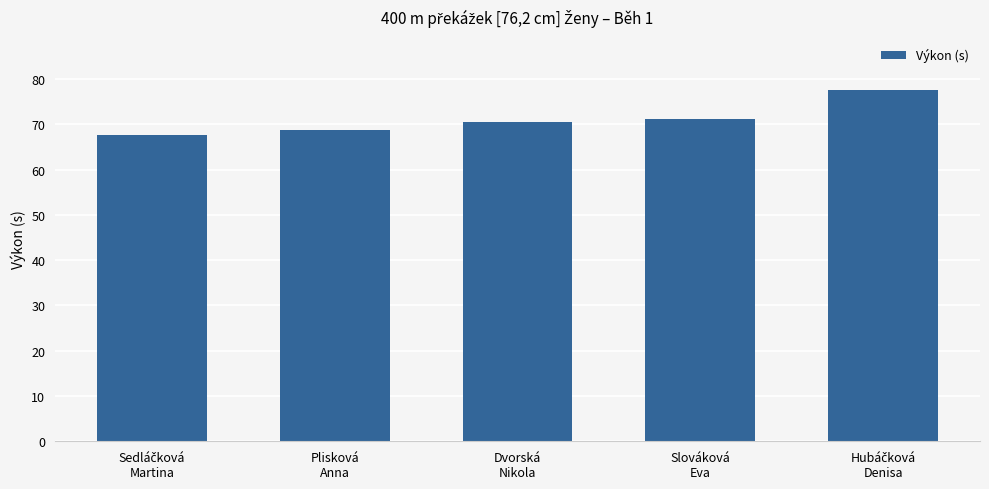

What is the value of the 3rd bar from the left?

70.5